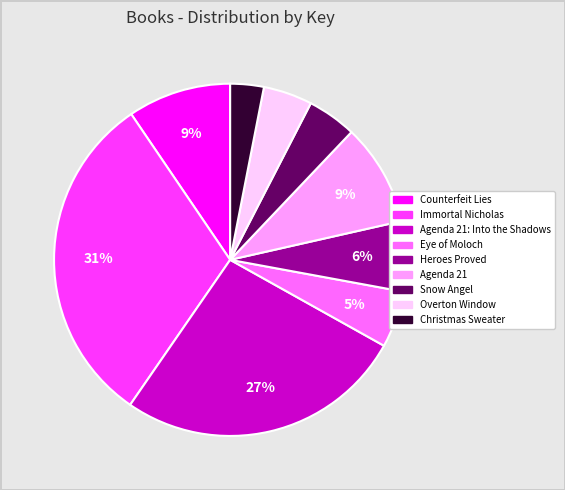

Count the number of slices in the pie.

9